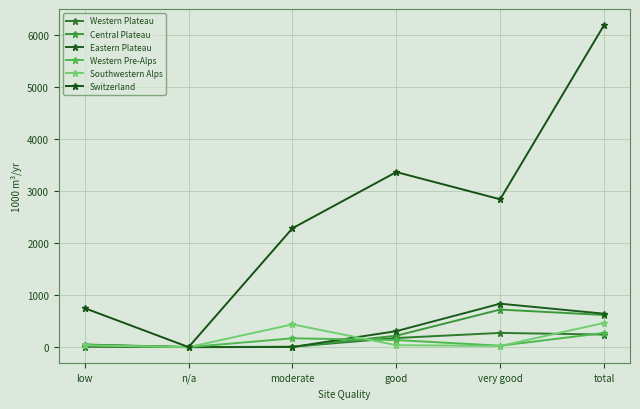

What are all the series names shown in the legend?

Western Plateau, Central Plateau, Eastern Plateau, Western Pre-Alps, Southwestern Alps, Switzerland